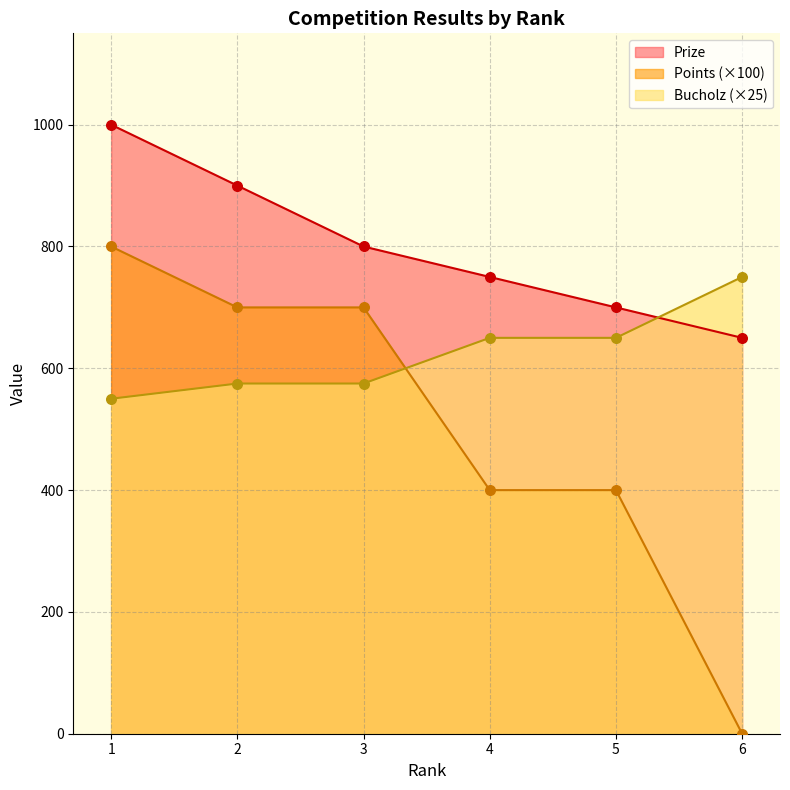

Which series has the largest total across all categories?

Prize